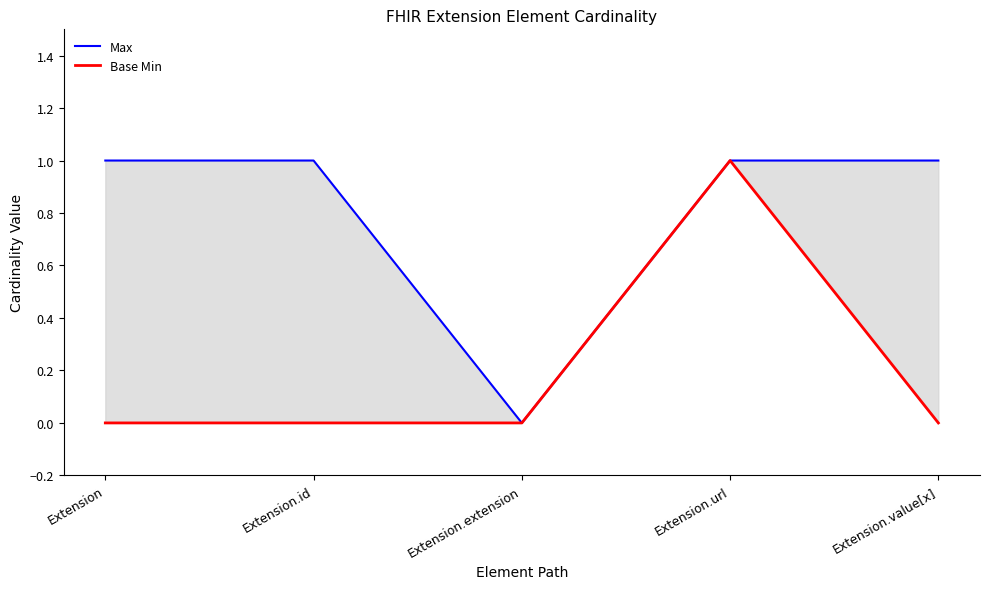

Rank the categories by Base Min value from highest to lowest.

Extension.url, Extension, Extension.id, Extension.extension, Extension.value[x]